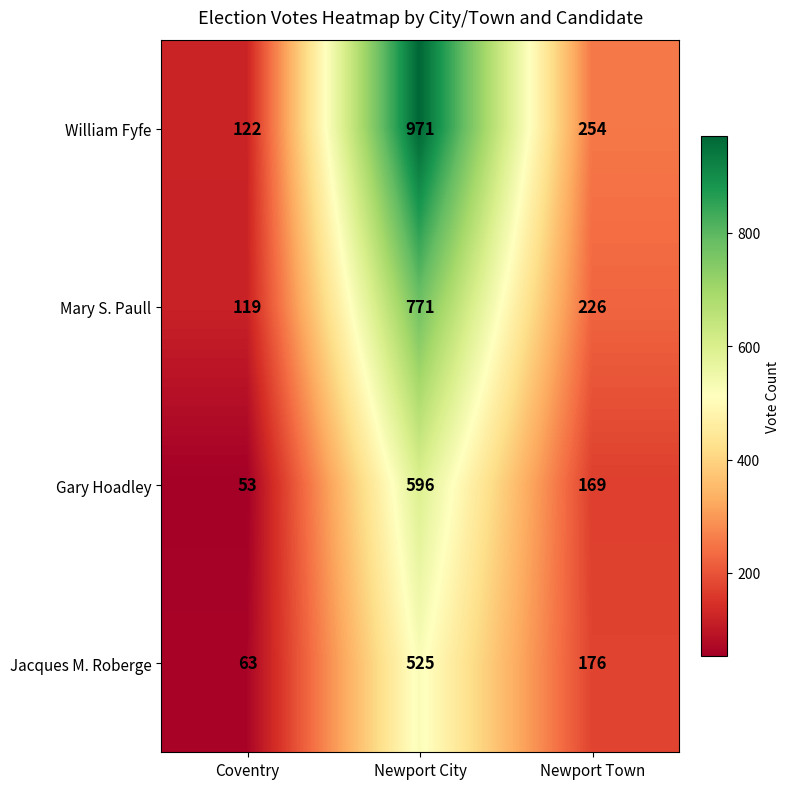

Rank the categories by Jacques M. Roberge value from highest to lowest.

Newport City, Newport Town, Coventry